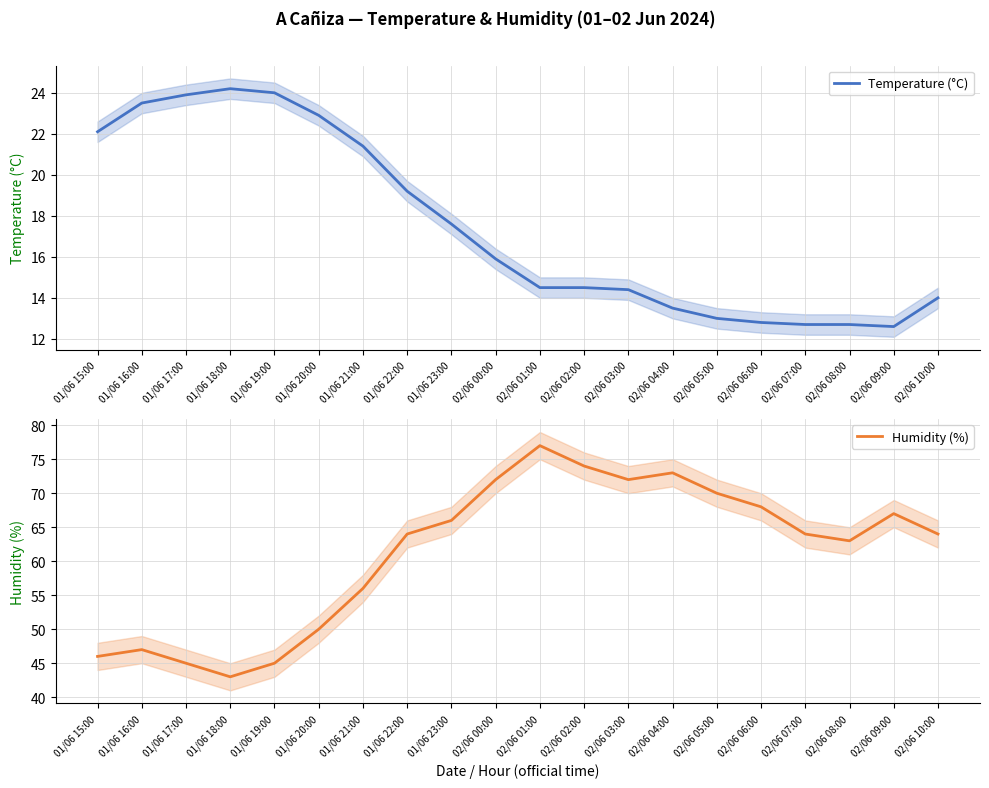

How many interior local peaks does the Humidity (%) series have?

4